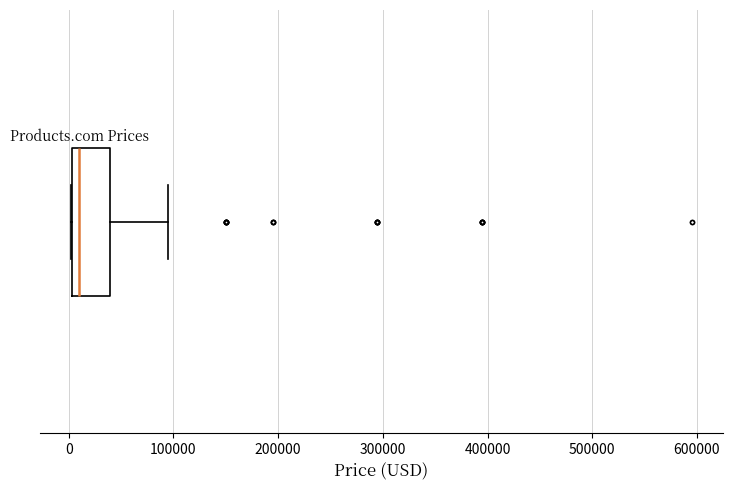

Read this box plot against the x-axis: the position of the median line, the range covered by the box, and the ends of both whiskers. The values are not printed on the chart, so give them approximately, as read against the axis.

median 10000, box 0 to 40000, whiskers 0 to 90000